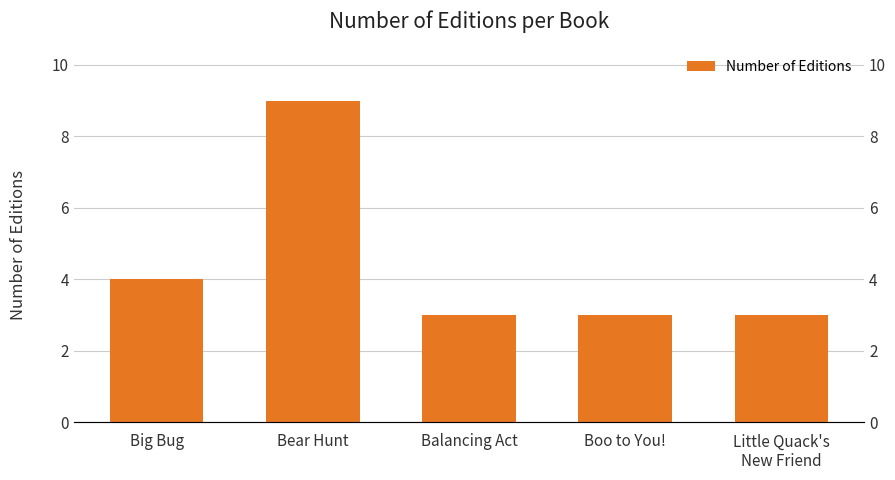

Approximately how many times larger is the value at Boo to You! compared to Balancing Act?

1.0